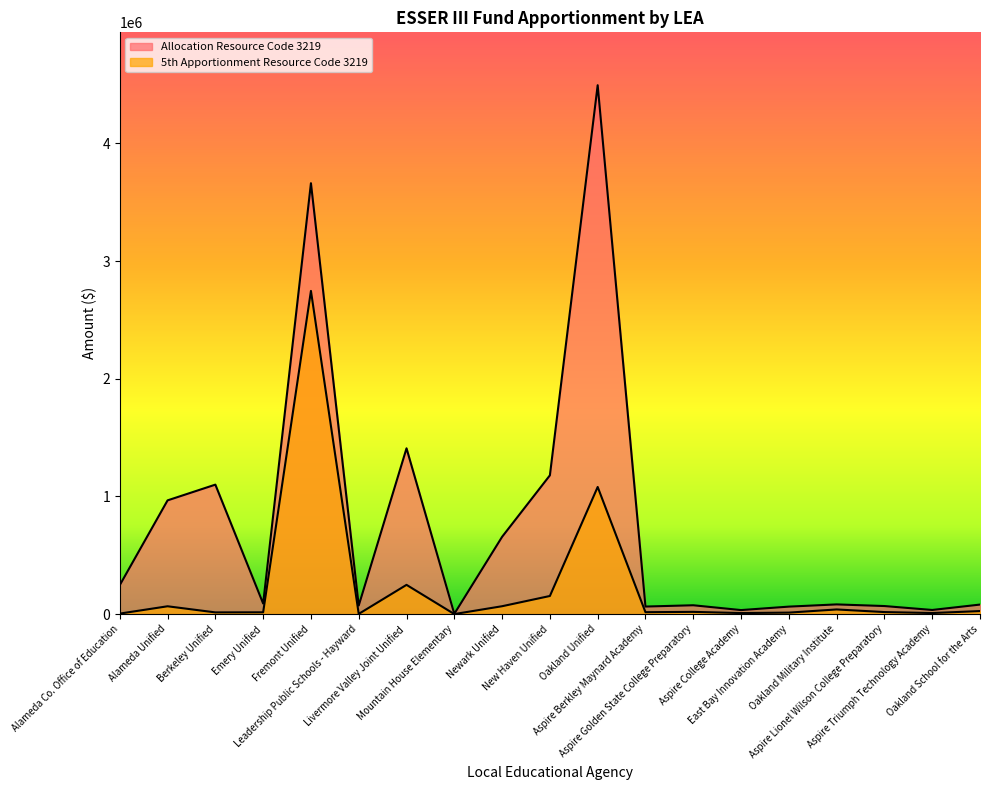

At how many categories does at least one series exceed 3189548?

2